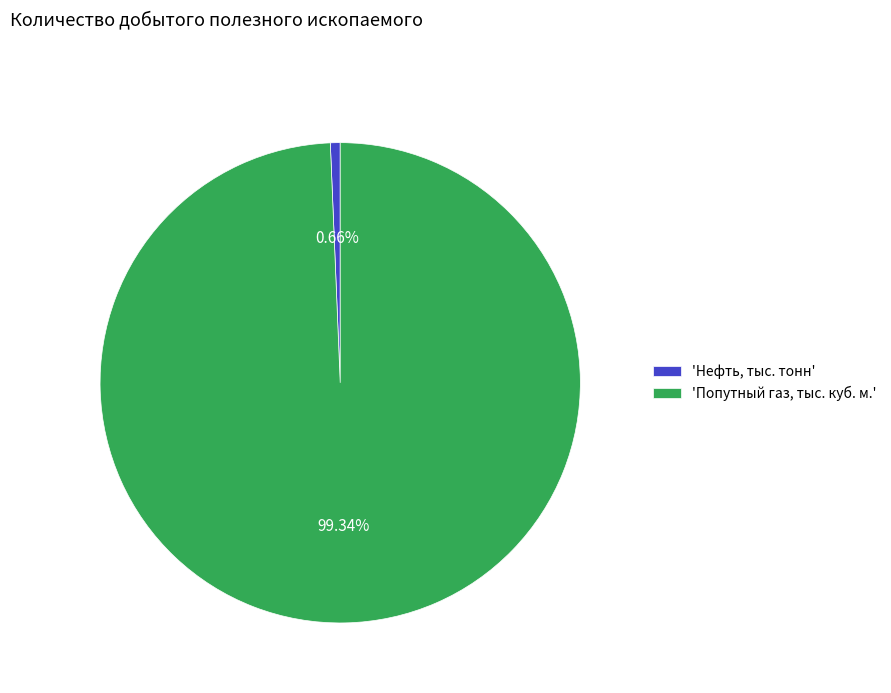

Rank the categories by value from highest to lowest.

'Попутный газ, тыс. куб. м.', 'Нефть, тыс. тонн'